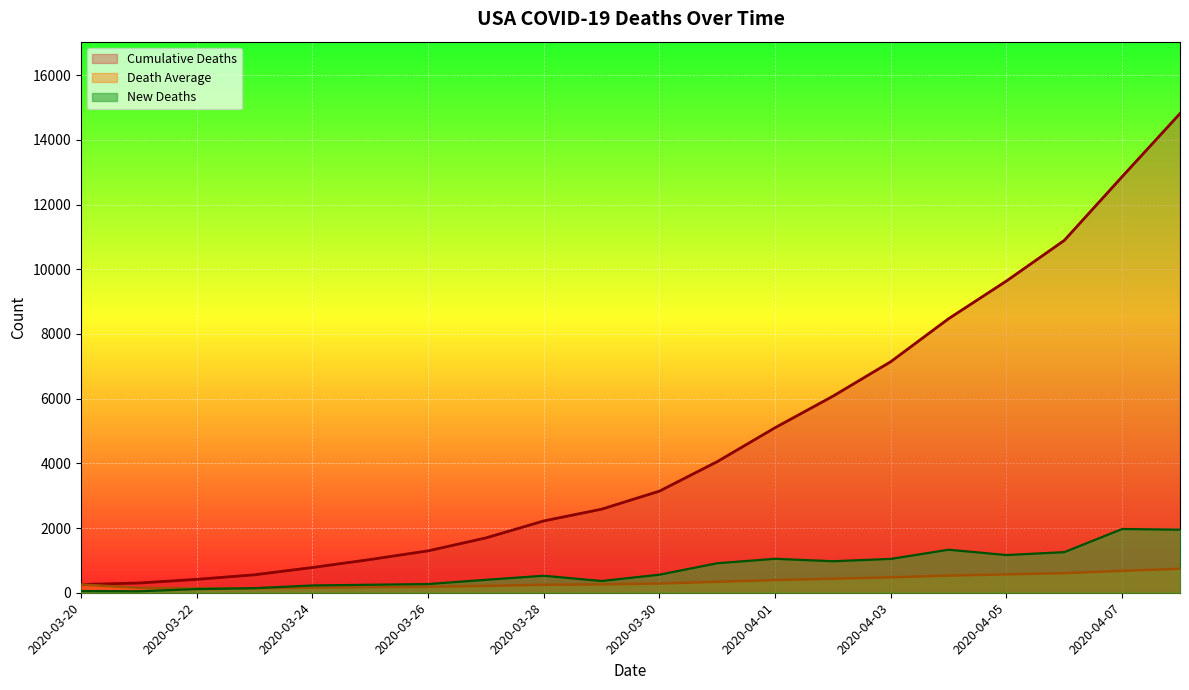

Is it true that New Deaths equals 2198.2 at 2020-04-06?

False